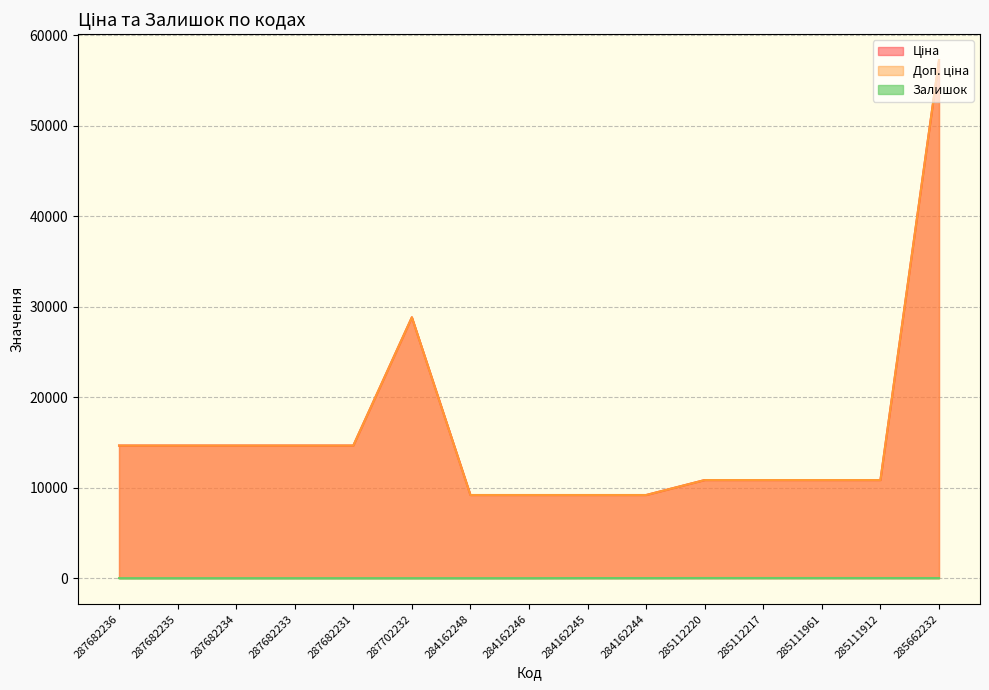

What is the sum of the Залишок values at 285111912 and 285112220?

32.0